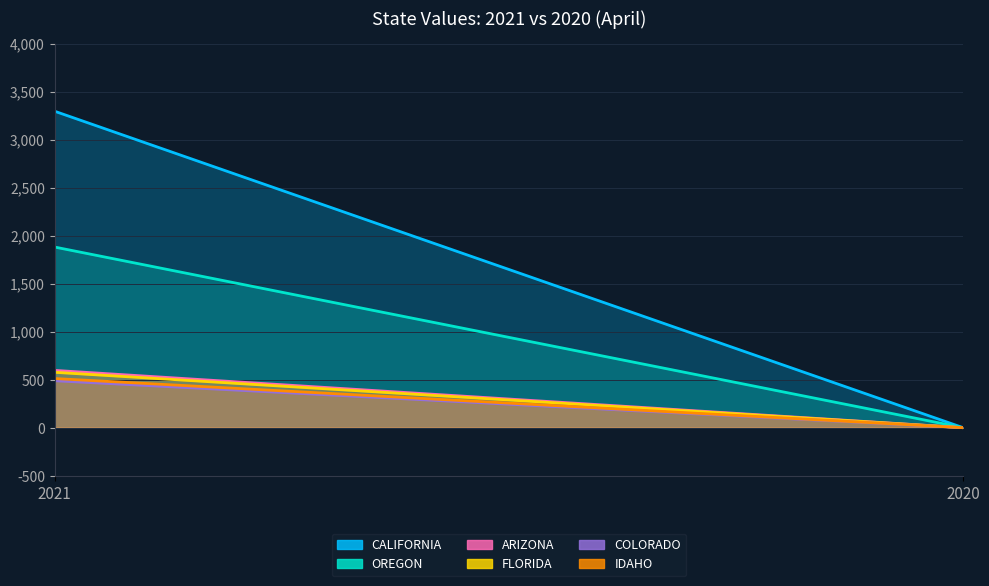

True or false: IDAHO has a value of 512 at 2021.

True